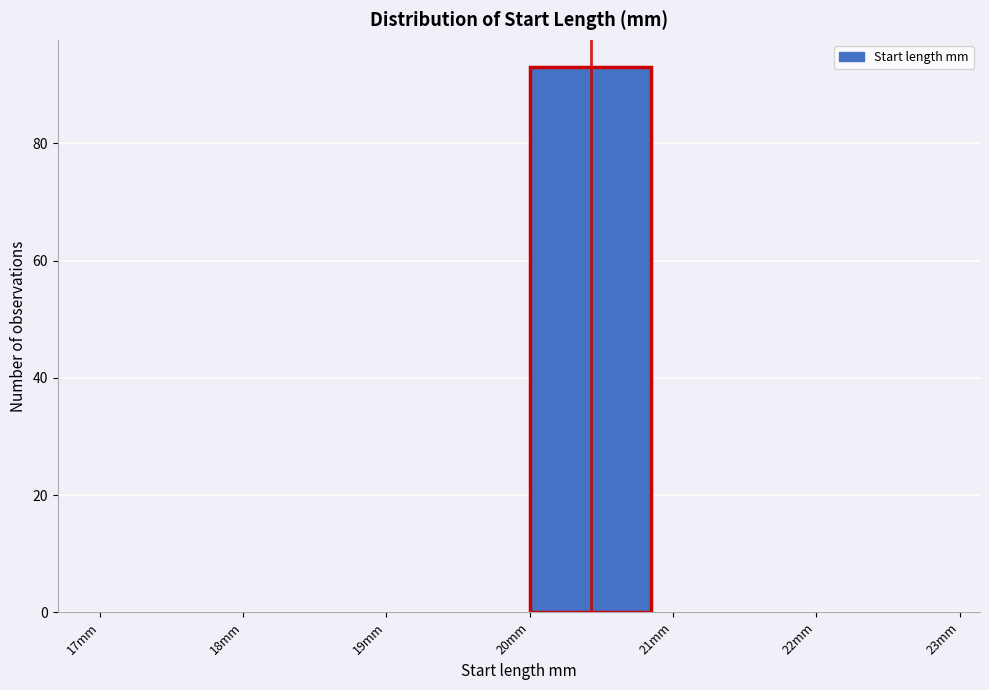

Over which range of the x-axis is the bar tallest?

20 to 21